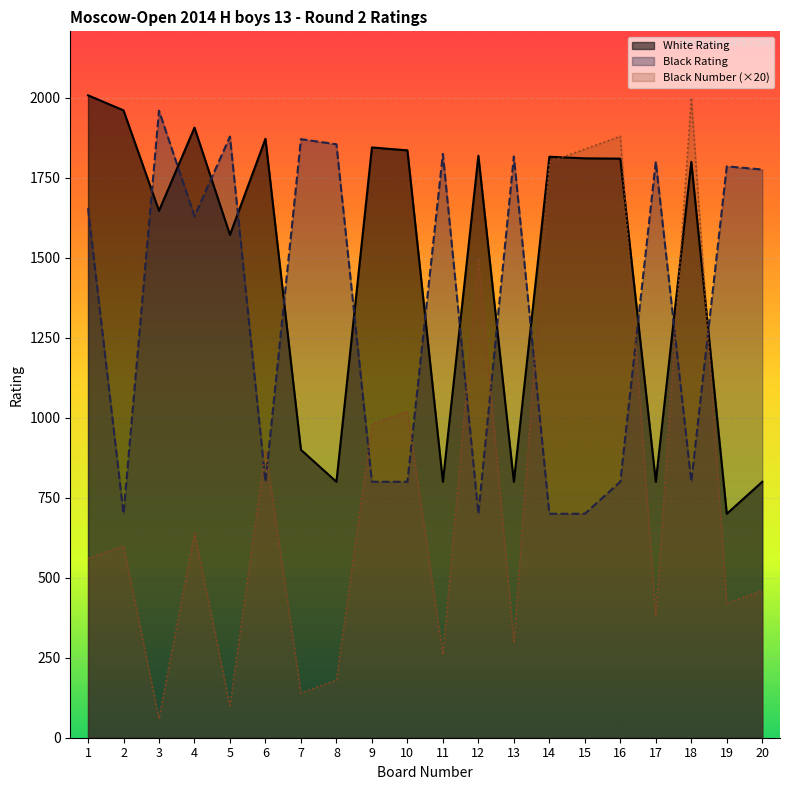

Reading right to left, extract all data points from this chart.

White Rating: 800	700	1800	800	1810	1811	1816	800	1819	800	1836	1845	800	900	1872	1572	1907	1647	1961	2008
Black Rating: 1776	1786	800	1801	800	700	700	1817	700	1825	800	800	1855	1871	800	1879	1630	1960	700	1655
Black Number: 460	420	2000	380	1880	1840	1800	300	1500	260	1020	980	180	140	900	100	640	60	600	560